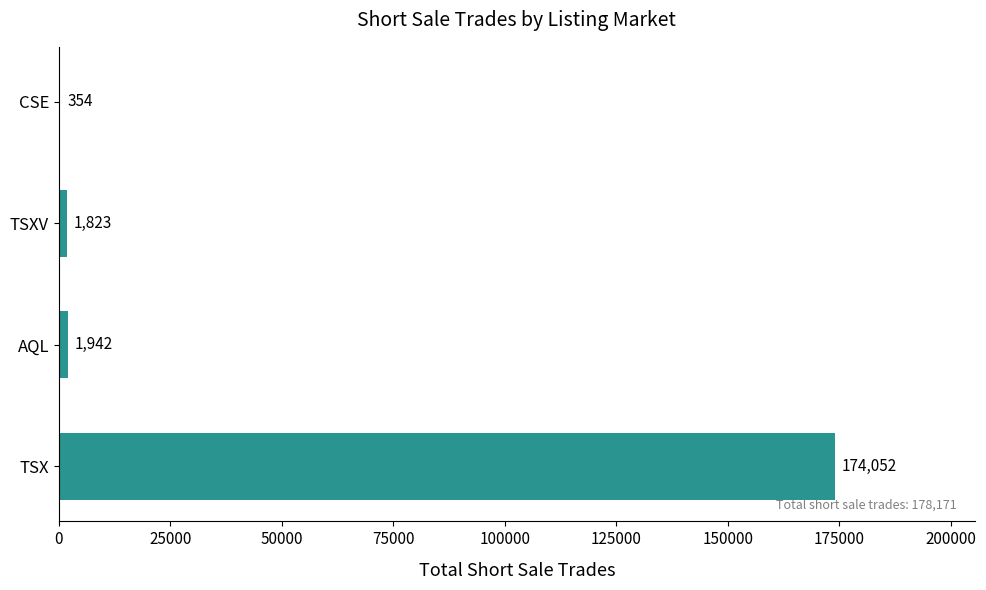

Are the bars grouped side by side (vs. stacked)?

No